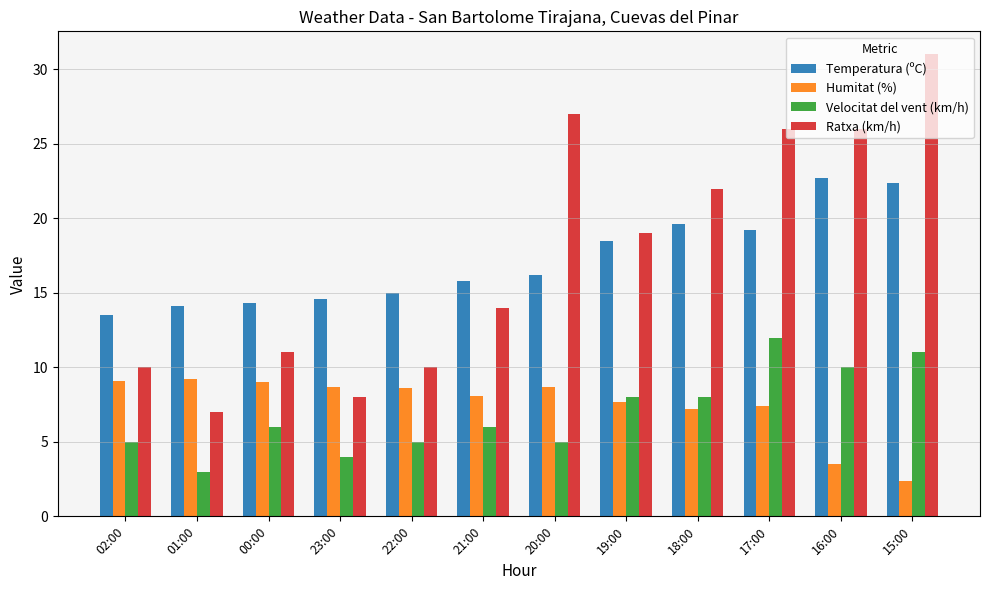

How many distinct data groups are displayed?

4